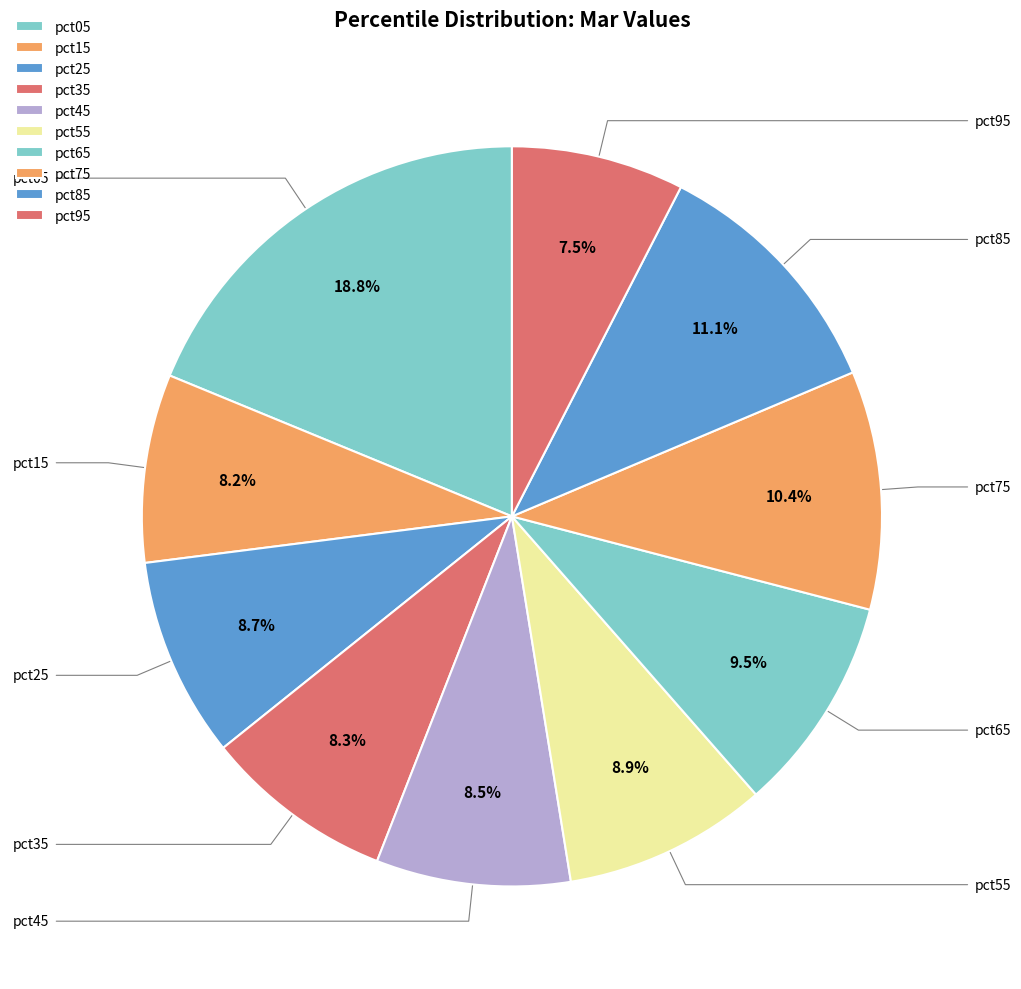

Count the number of slices in the pie.

10